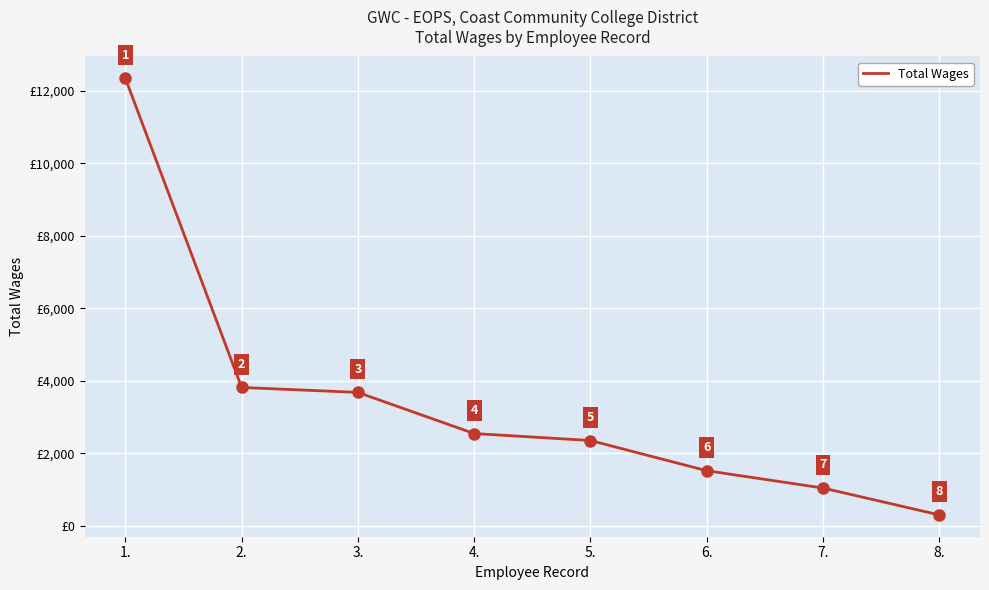

Does the chart display data point markers on the line(s)?

No